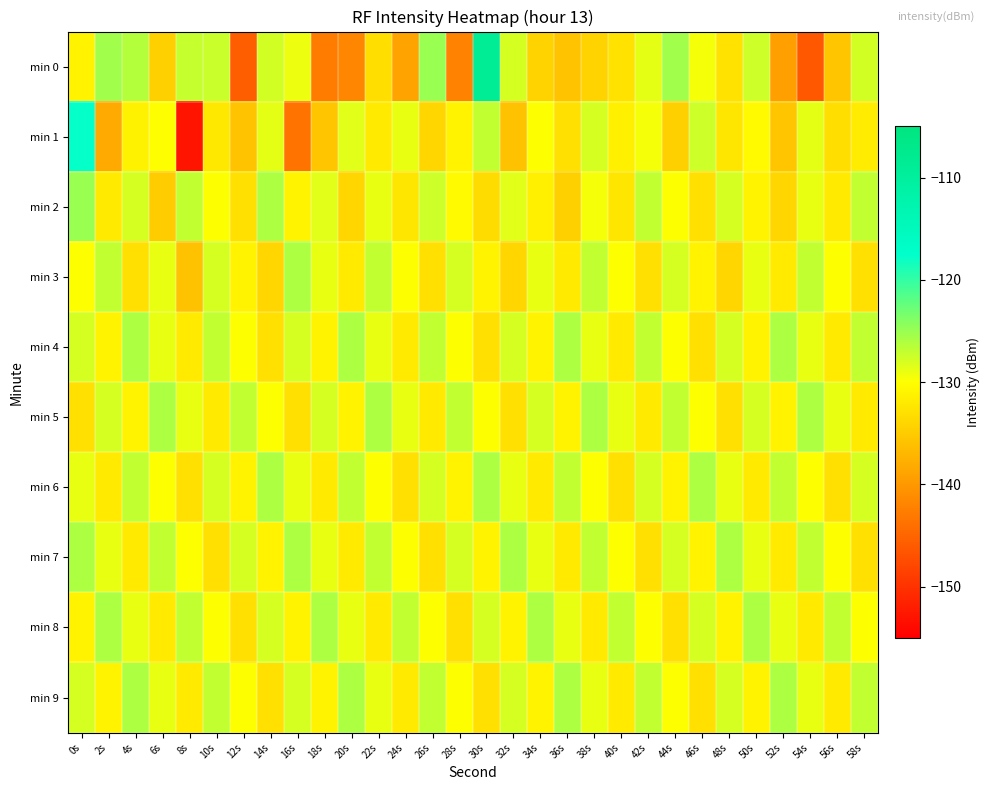

Rank the series by their maximum value, from lowest to highest.

min 3, min 4, min 5, min 6, min 7, min 8, min 9, min 2, min 1, min 0